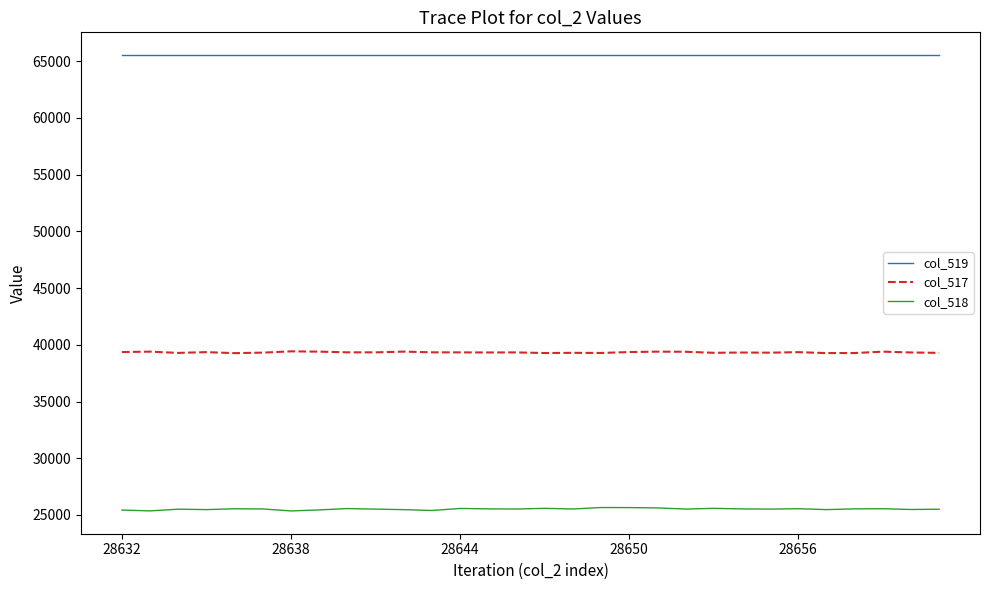

Does the chart display data point markers on the line(s)?

No